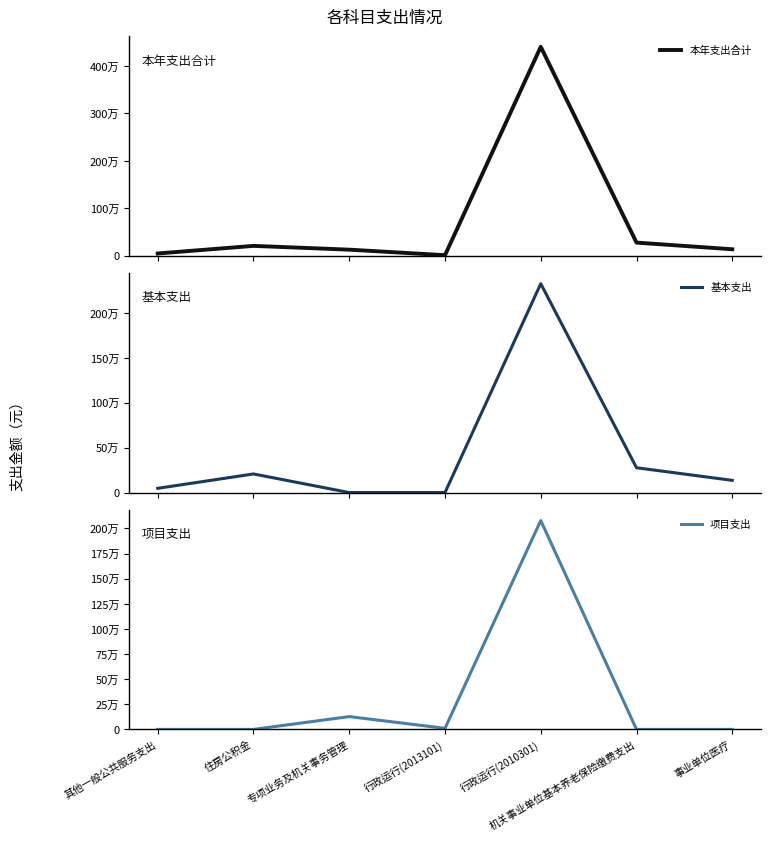

Which category has the highest value in the 项目支出 series?

行政运行(2010301)